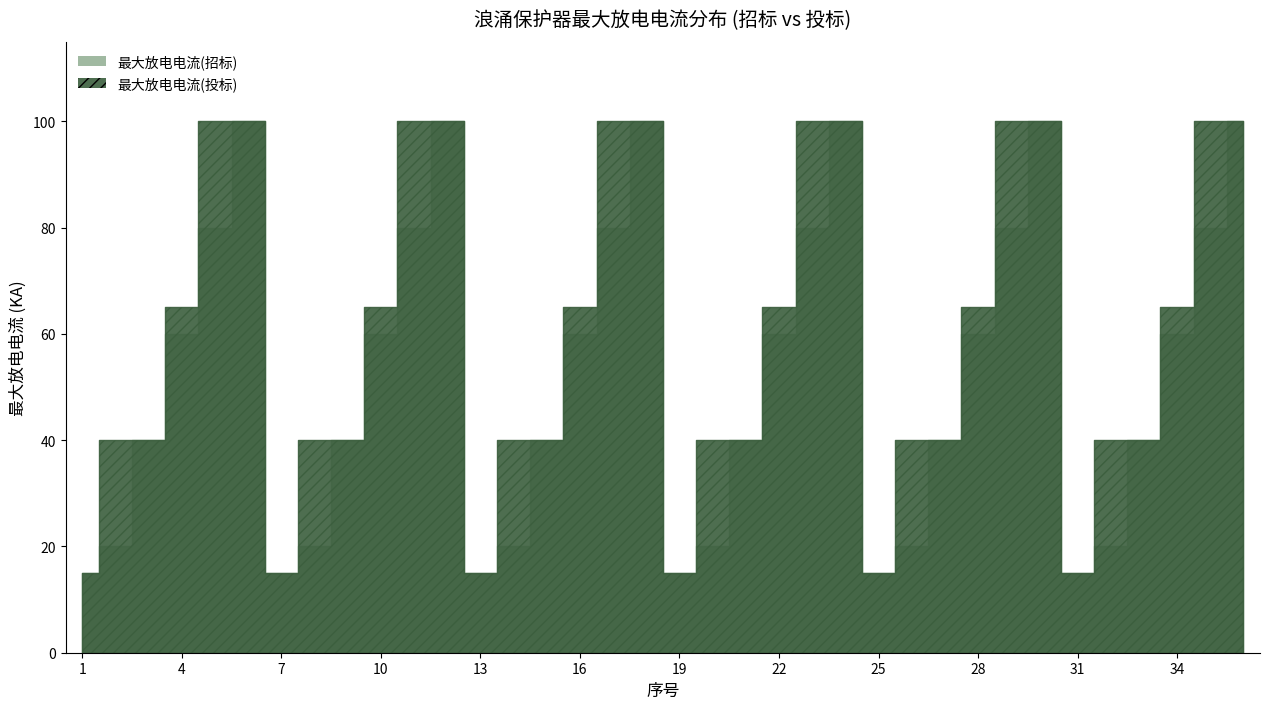

How many interior local peaks does the 最大放电电流(招标) series have?

5